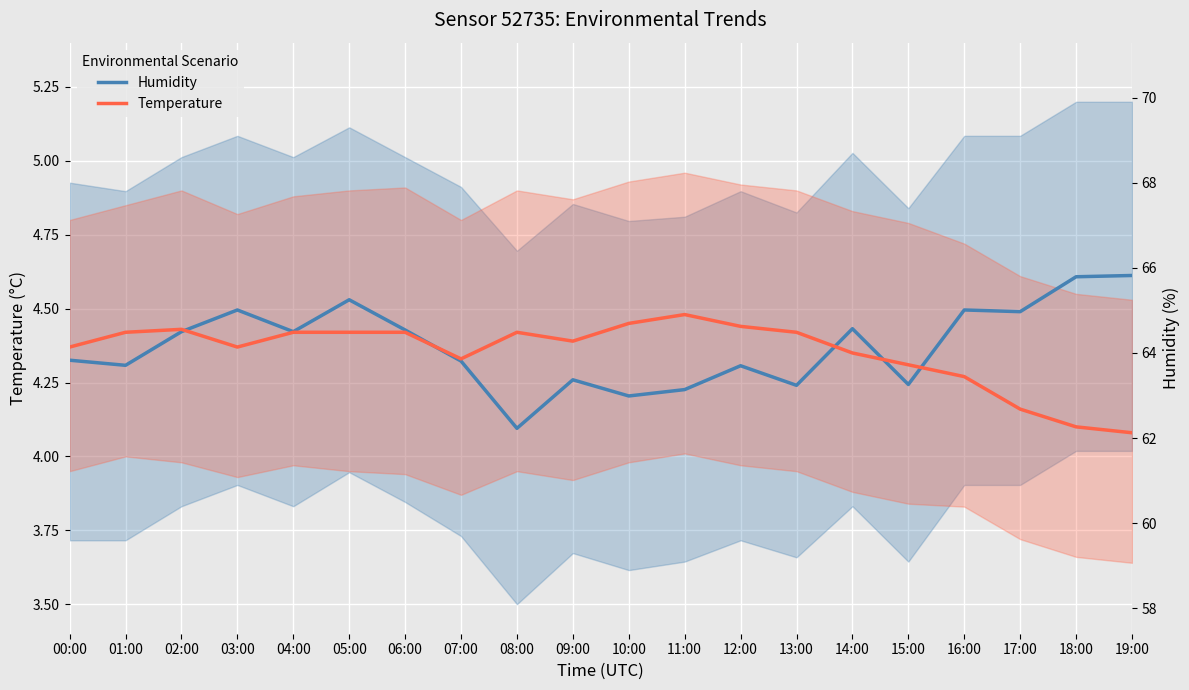

How many interior local peaks does the Temperature series have?

3